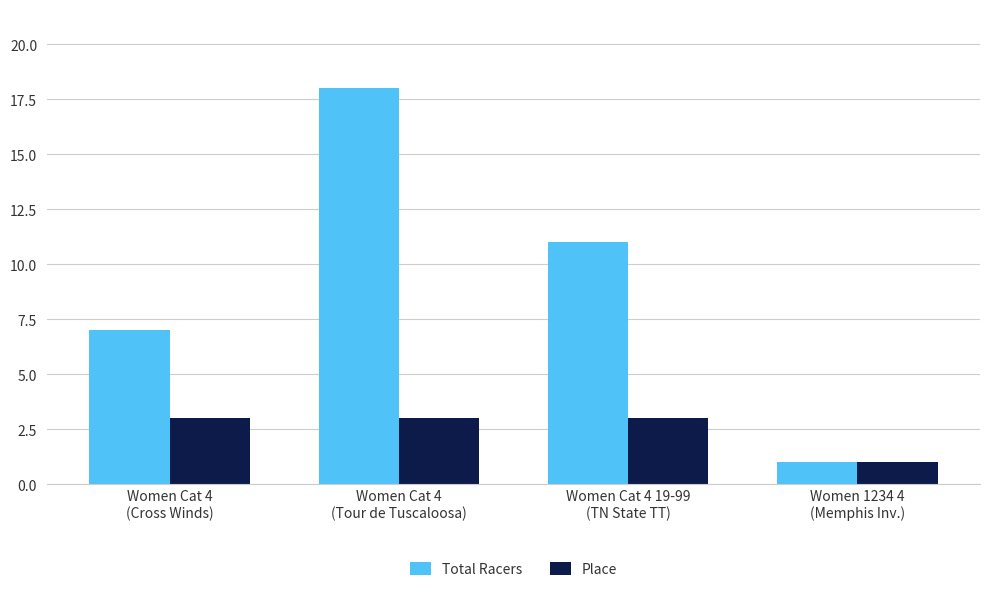

What is the value of the Total Racers bar at the 4th from the left?

1